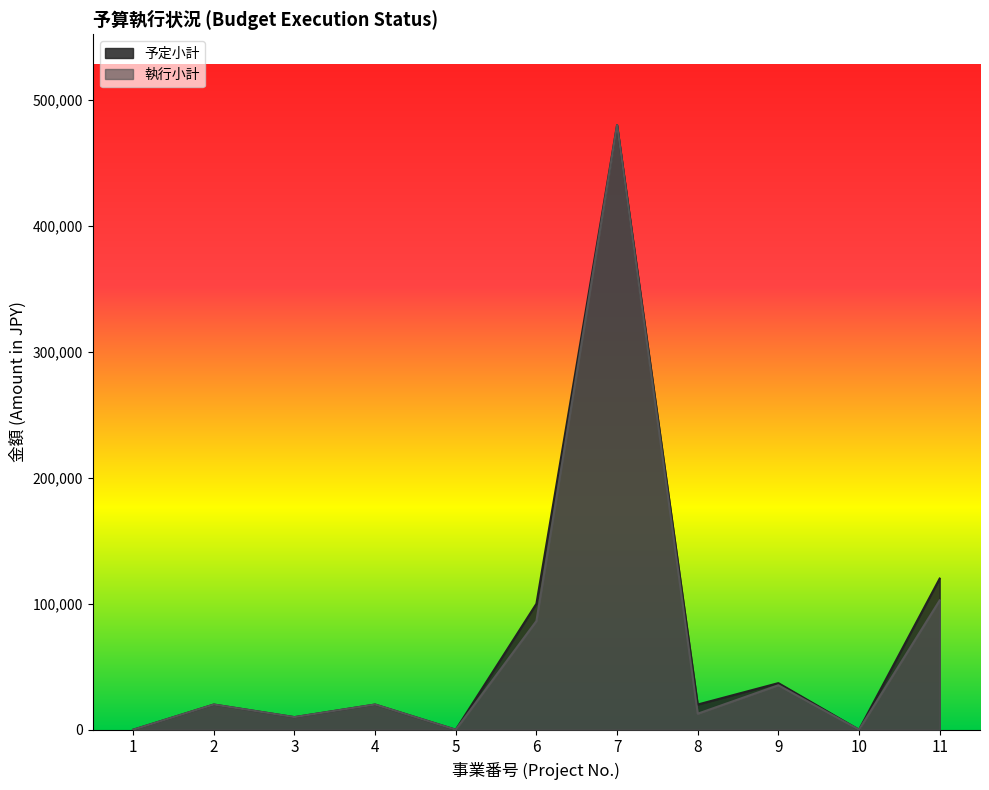

Is the value of 執行小計 at 7 greater than the value of 予定小計 at 11?

Yes